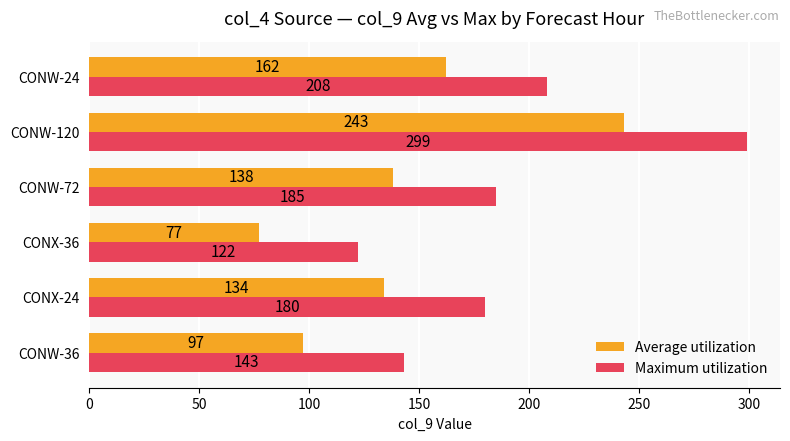

What is the difference between the second highest and minimum values in the Maximum utilization series?

86